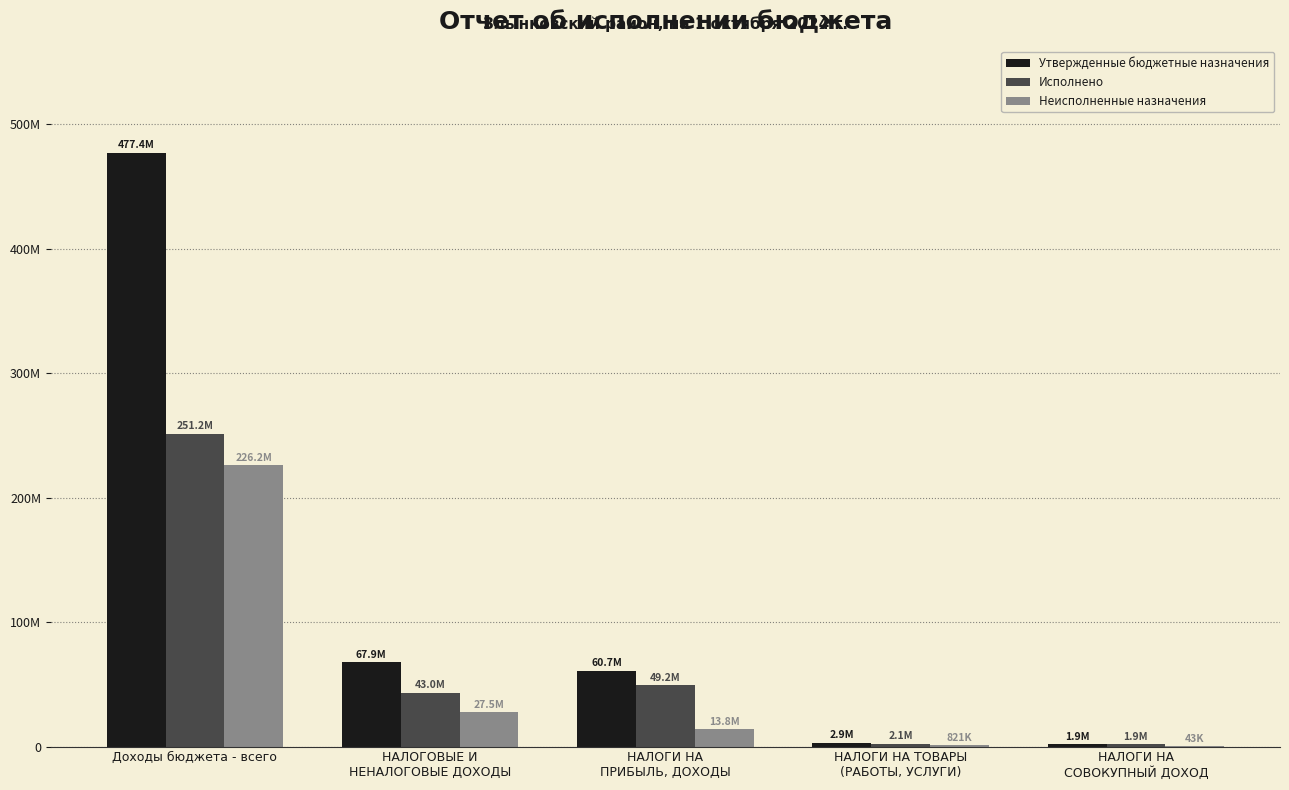

At which label does Утвержденные бюджетные назначения first exceed 60703800?

Доходы бюджета - всего